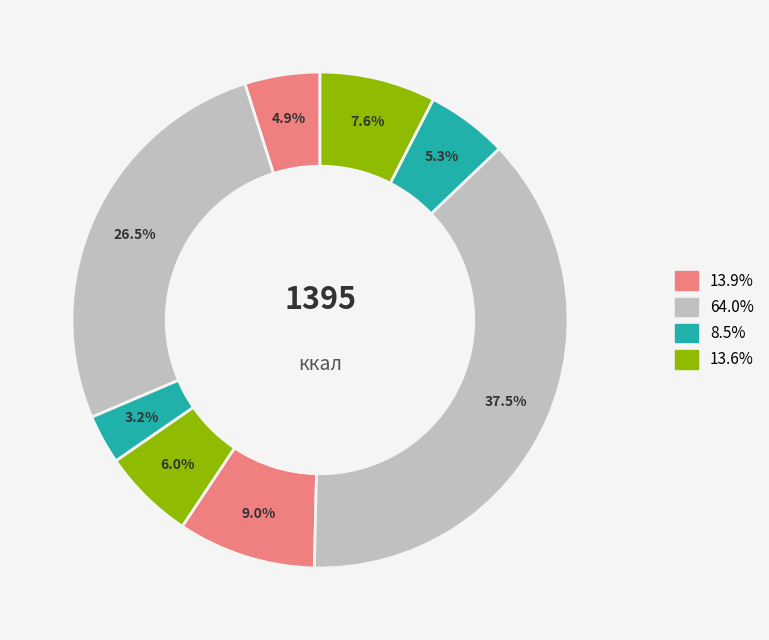

How many slices are in this pie chart?

8